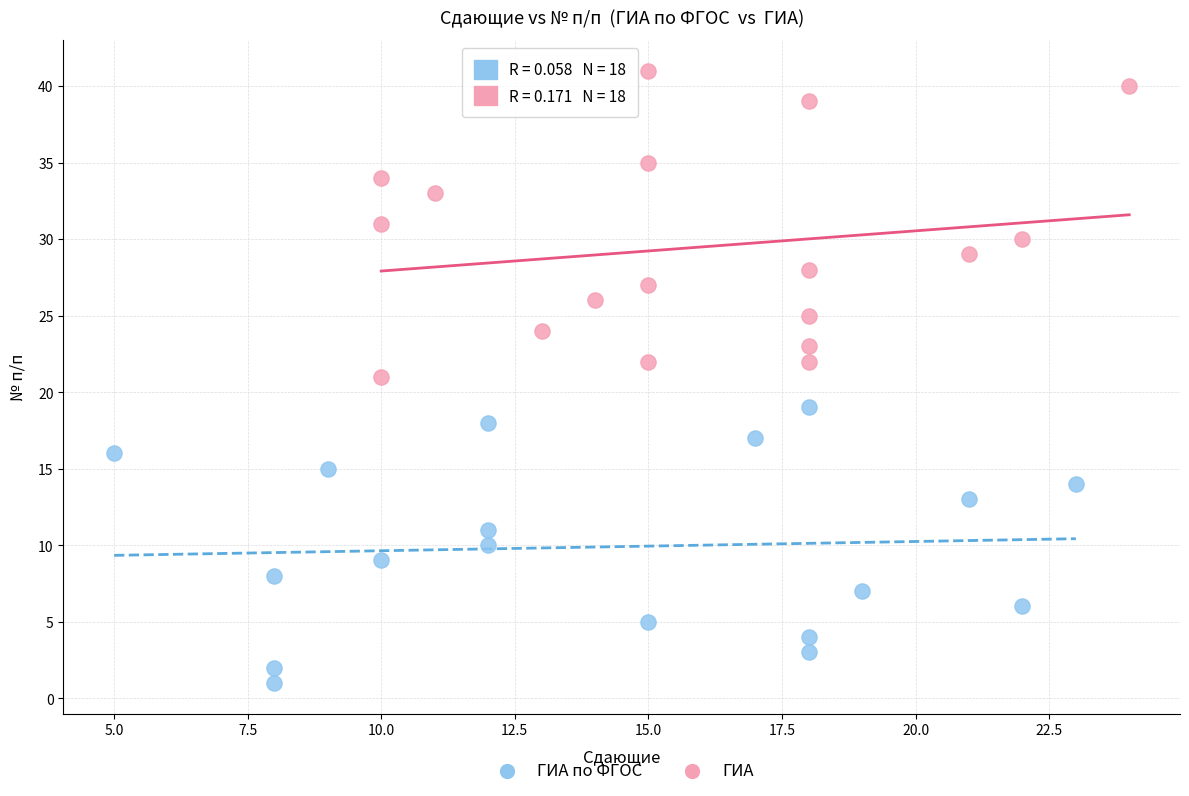

Which series has the widest spread of Y values?

ГИА